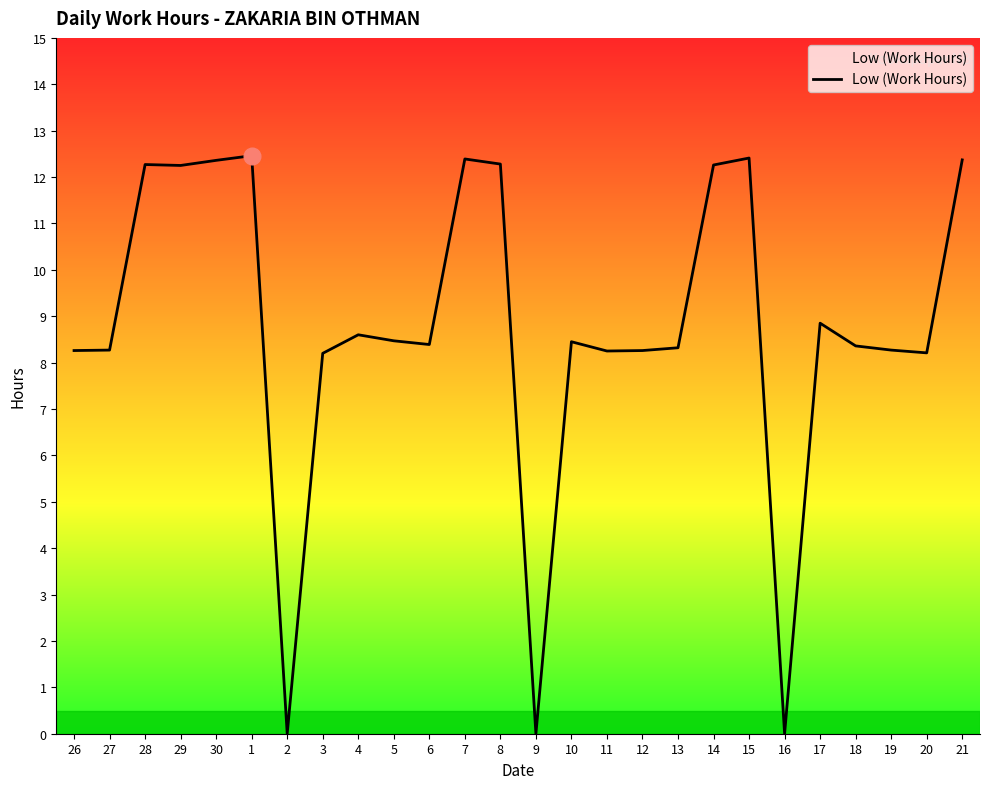

At which label does the data first exceed 8?

26